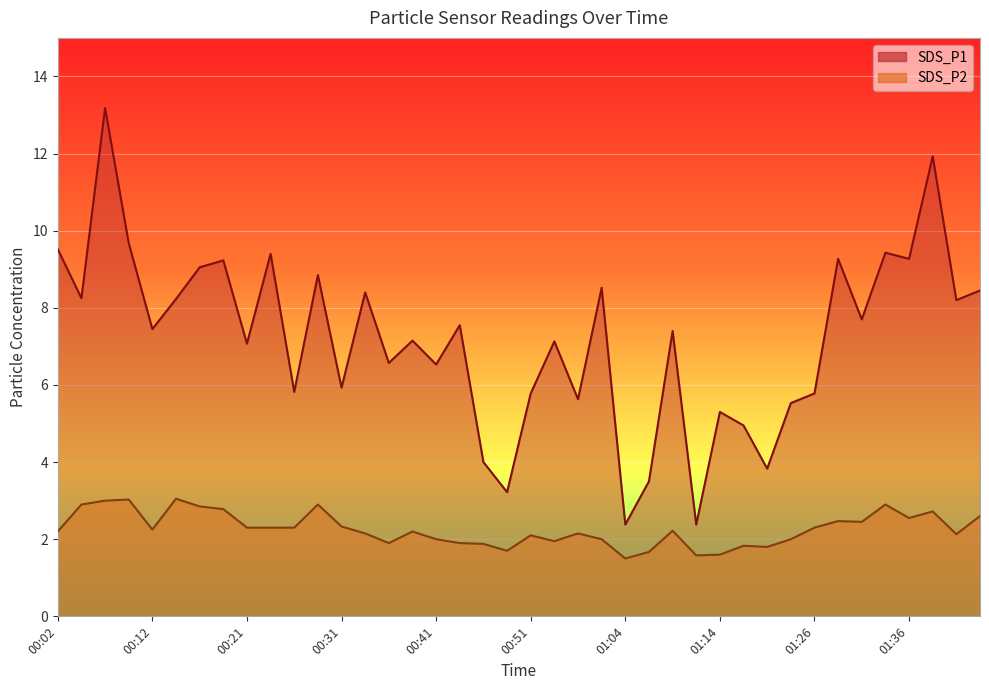

The SDS_P1 series shows 8.4 at 01:44. True or false?

True